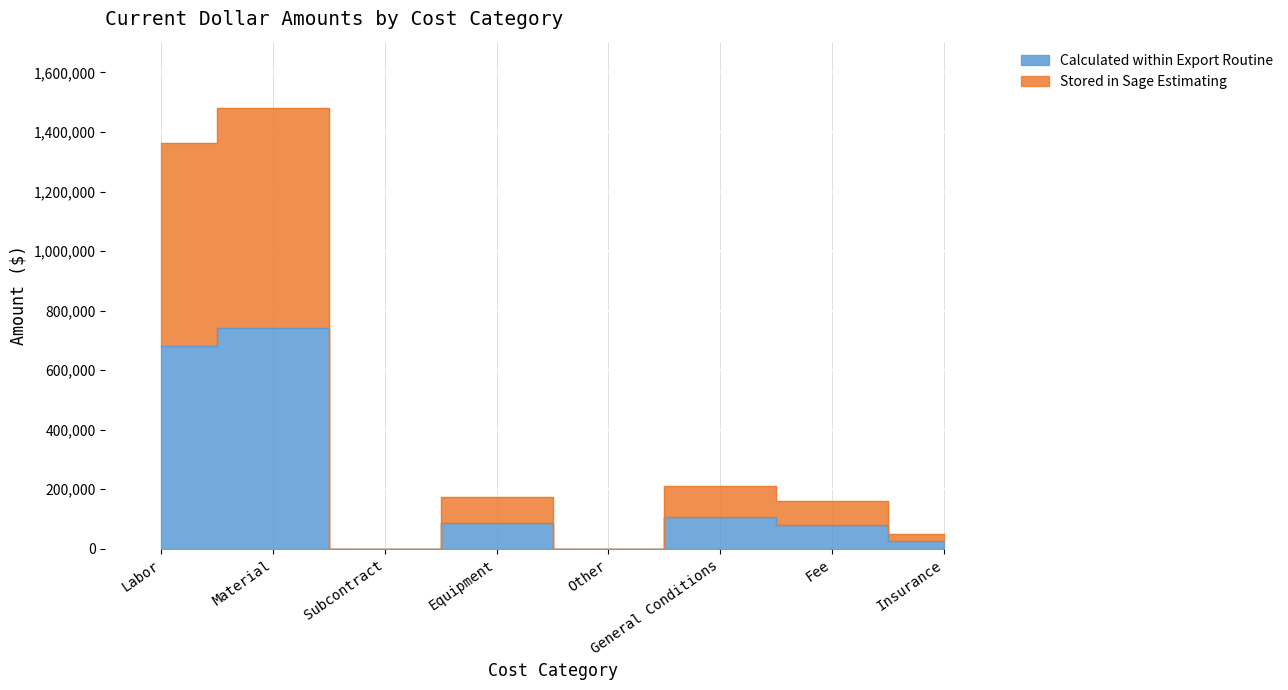

At which category does the chart reach its minimum across all series?

Subcontract